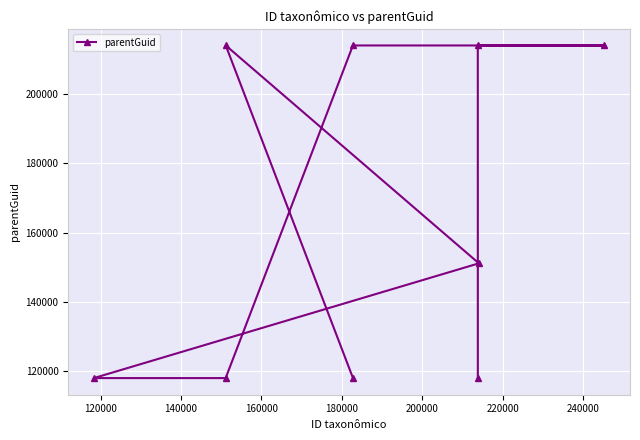

What is the value of the 3rd point from the left?

214058